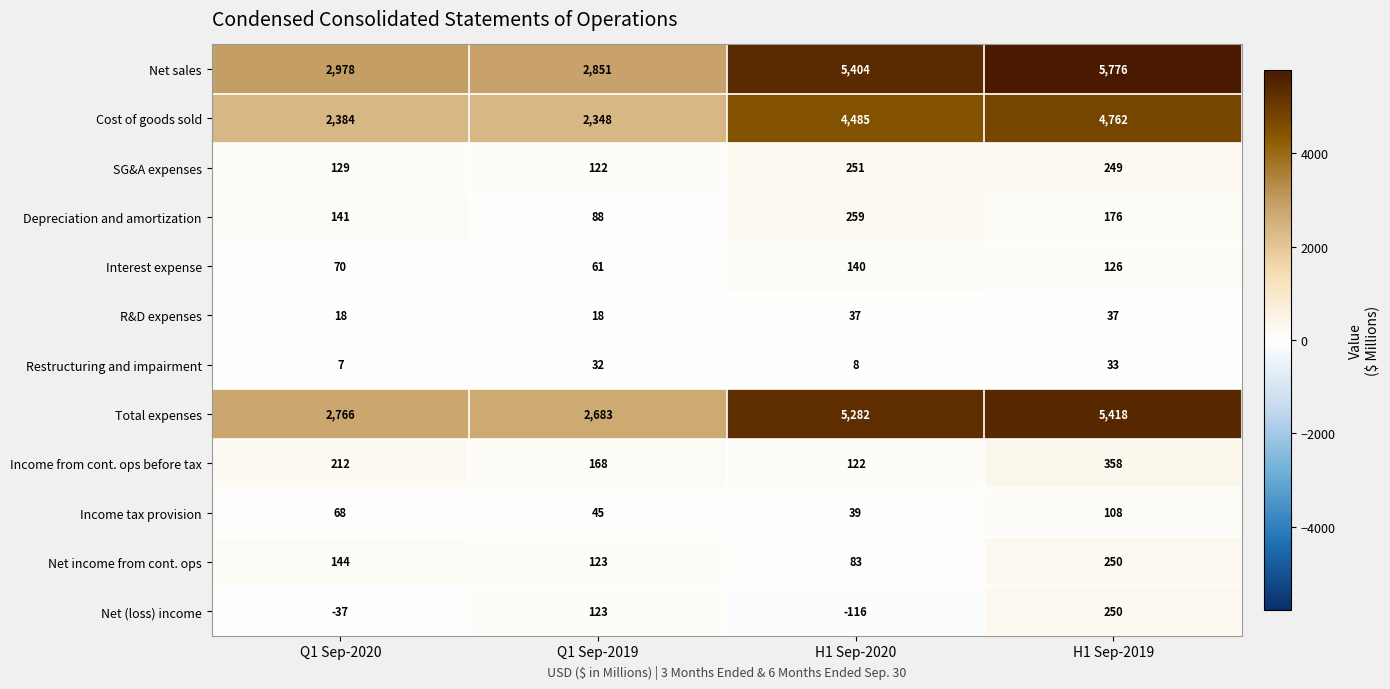

At which category does the chart reach its minimum across all series?

H1 Sep-2020